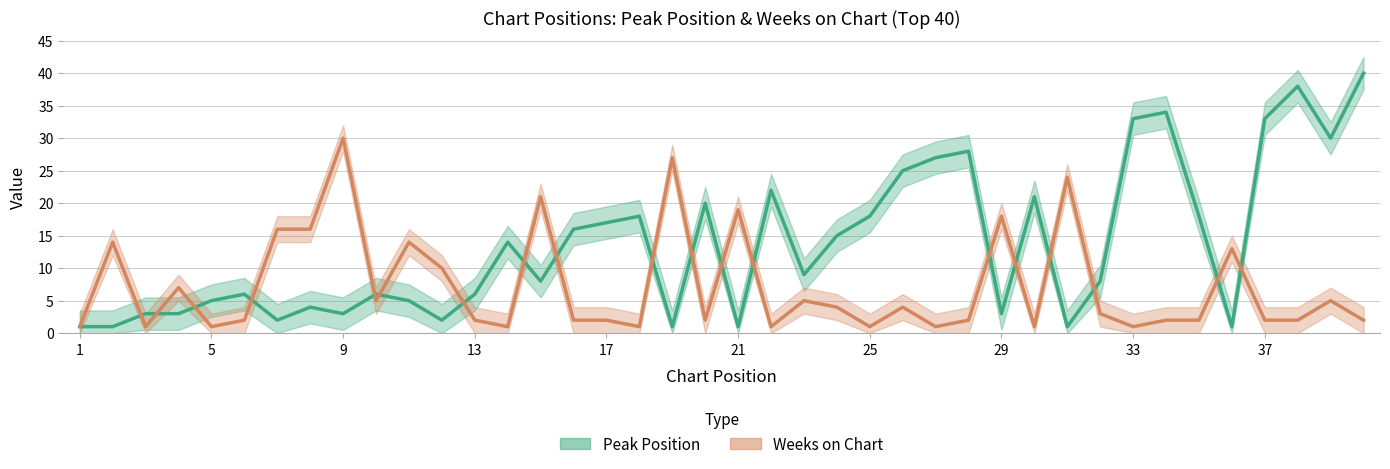

True or false: Peak Position has more than 1 points higher than both neighbors.

True